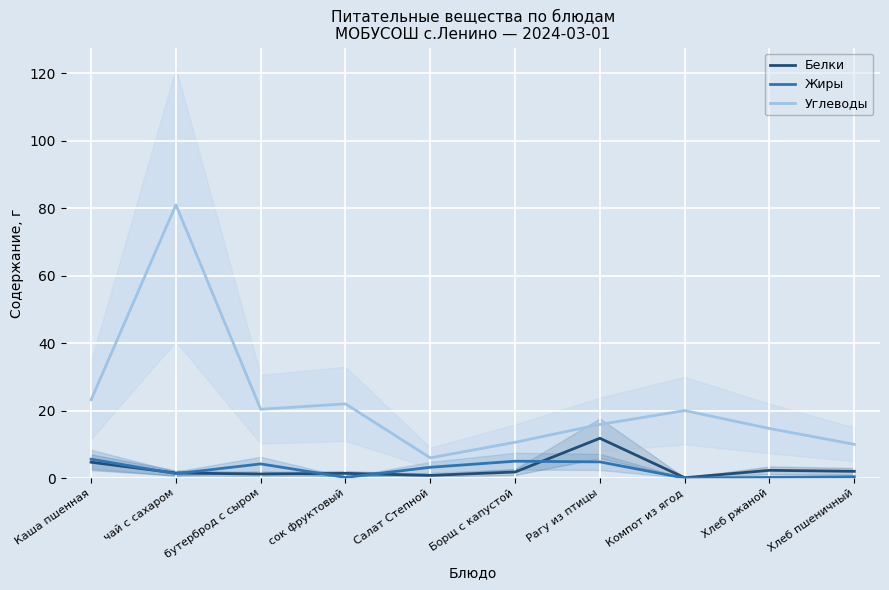

List the labels in order of Жиры value, largest first.

Каша пшенная, Борщ с капустой, Рагу из птицы, бутерброд с сыром, Салат Степной, чай с сахаром, Хлеб пшеничный, сок фруктовый, Хлеб ржаной, Компот из ягод